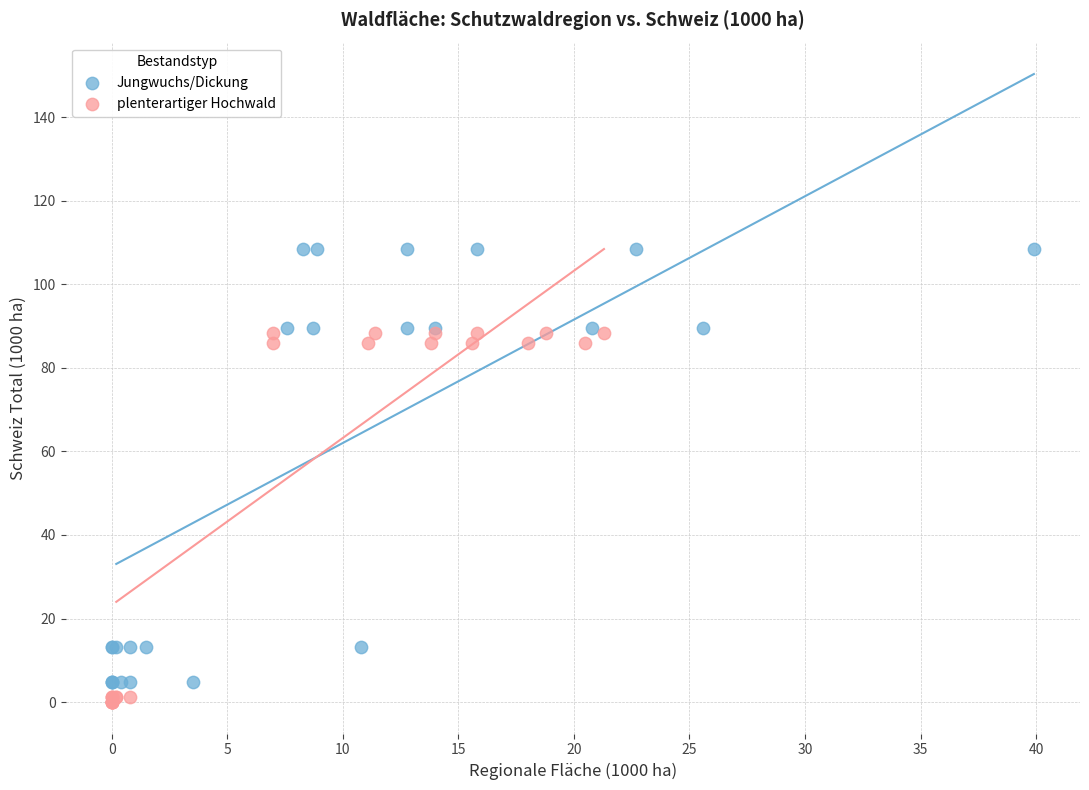

Which series has the widest spread of Y values?

Jungwuchs/Dickung